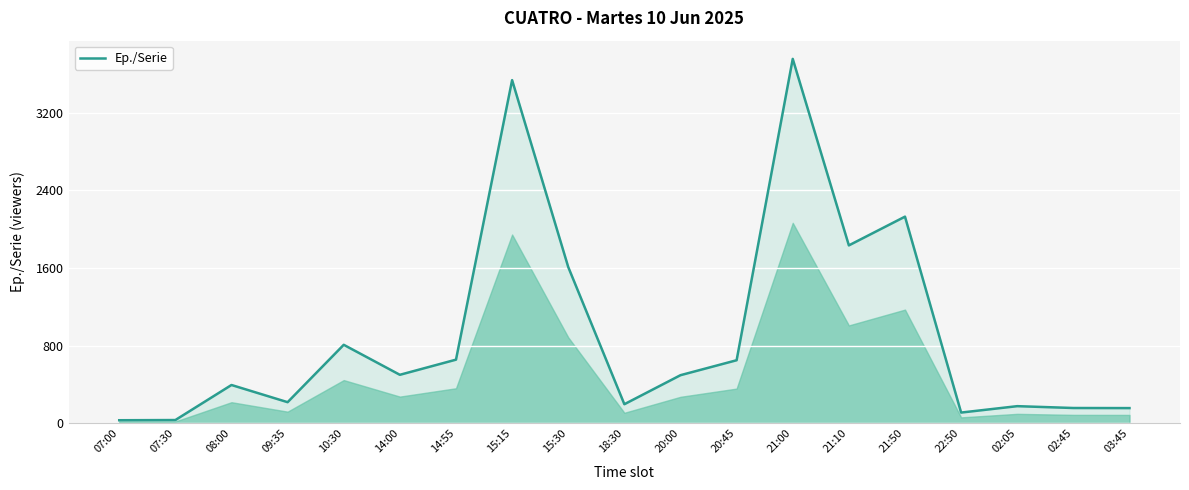

What is the average value?

917